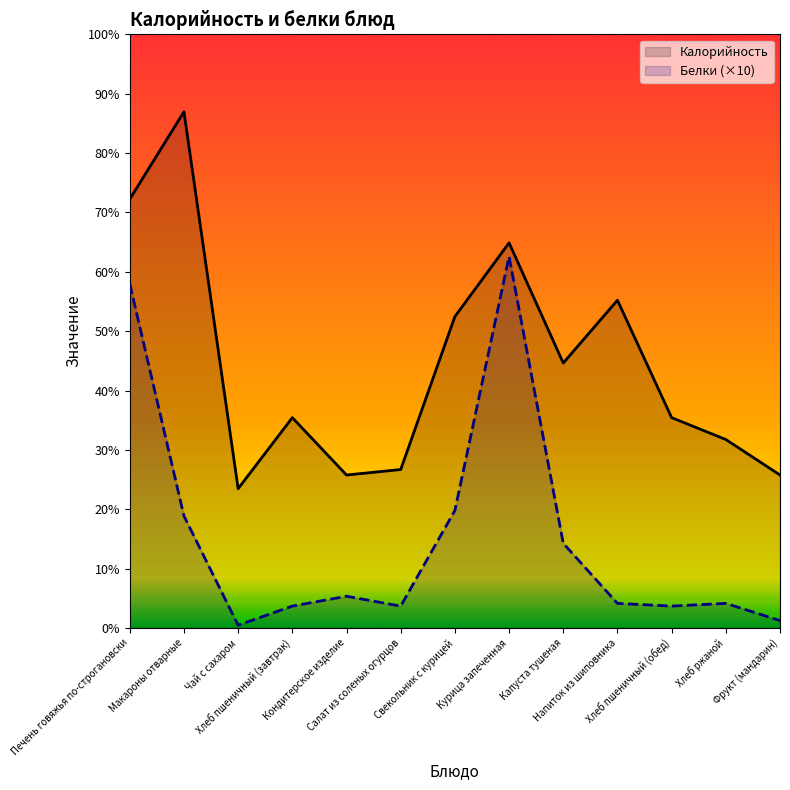

At Хлеб ржаной, list the series in order from smallest to largest.

Белки (×10), Калорийность